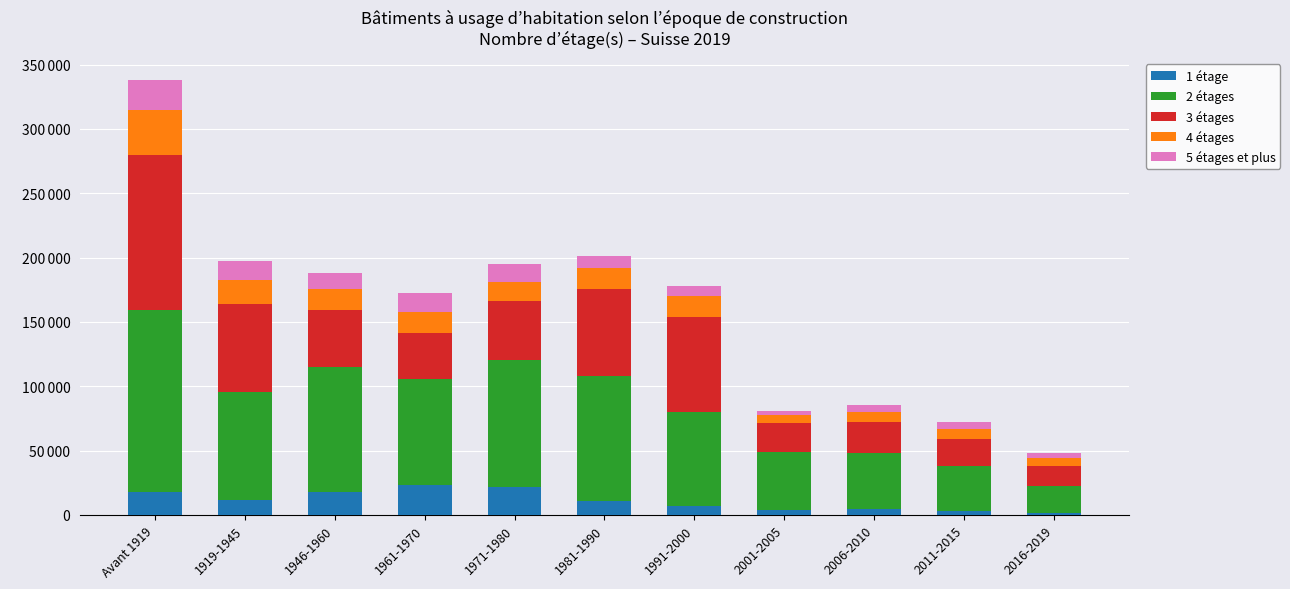

Does the chart contain stacked bars?

Yes